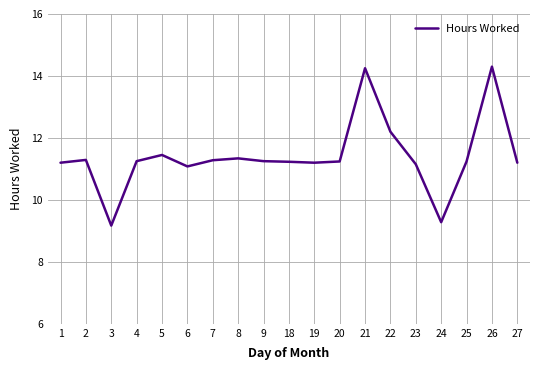

What is the sum of all values?

216.6